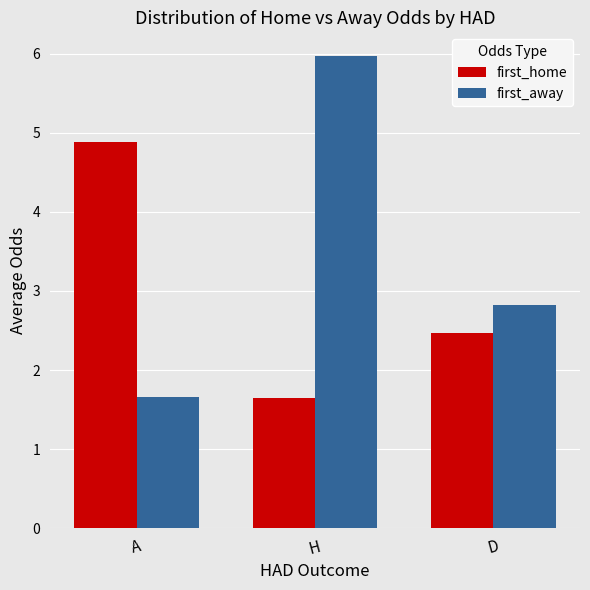

Reading left to right, transcribe all the data shown in this chart.

first_home: A=4.9	H=1.6	D=2.5
first_away: A=1.7	H=6.0	D=2.8